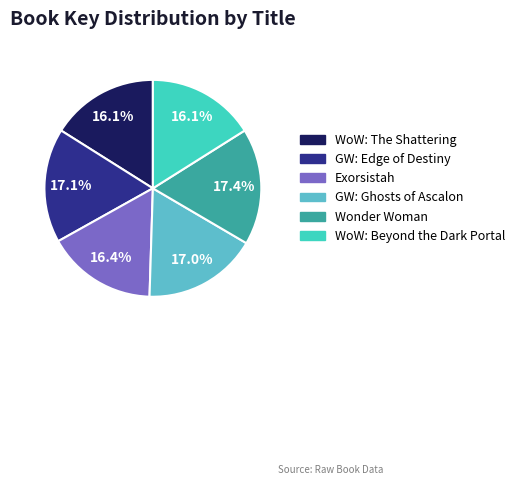

Does WoW: Beyond the Dark Portal account for over 50% of the chart?

No